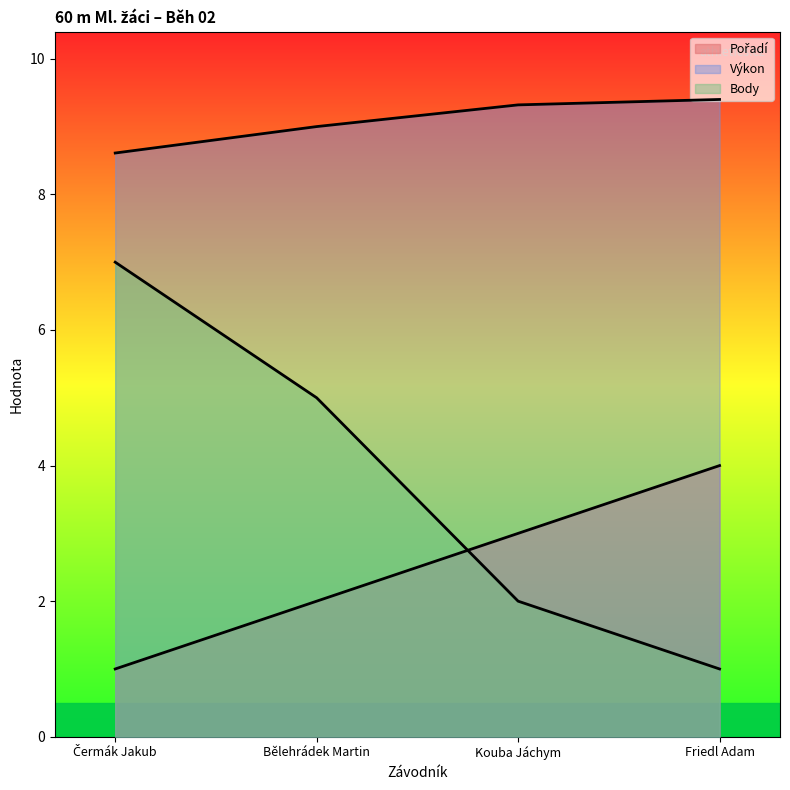

What is the label of the 2nd point from the left?

Bělehrádek Martin